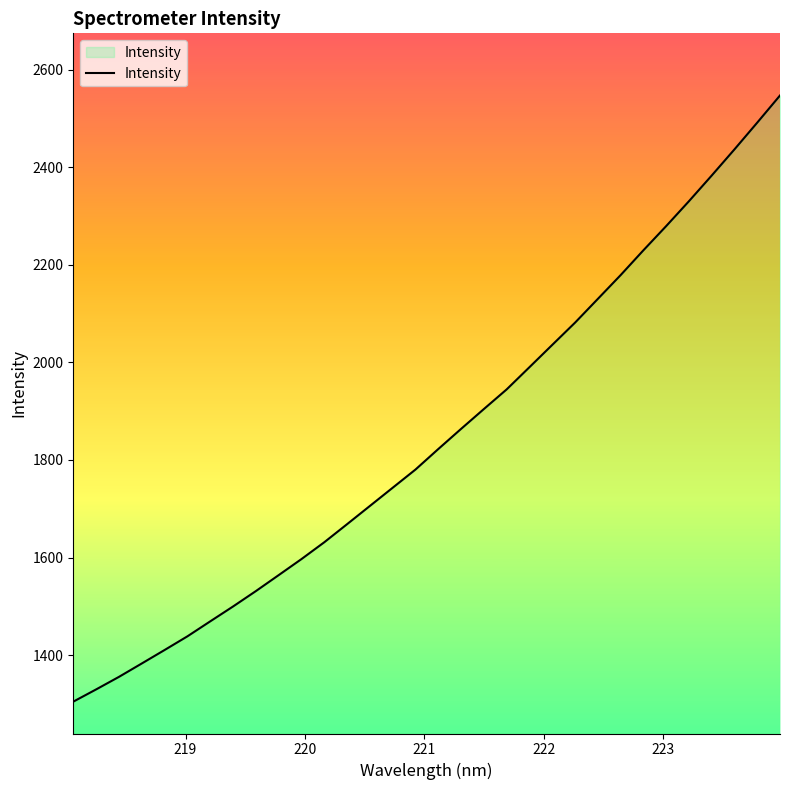

What is the minimum value shown in the chart?

1304.9